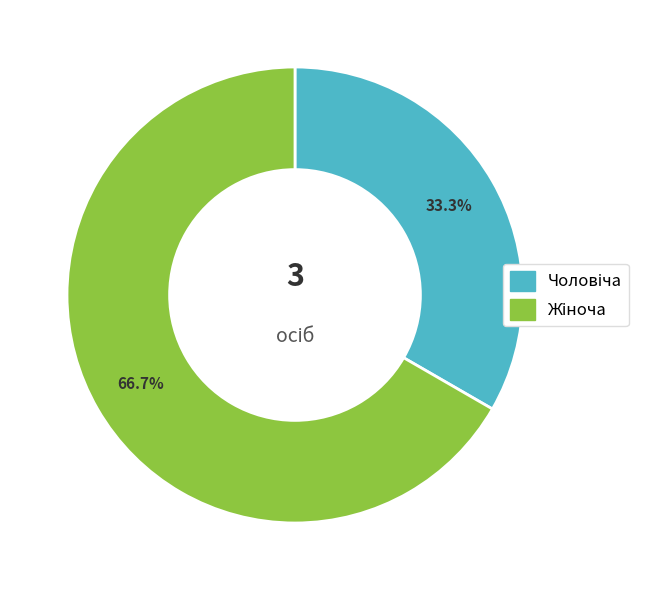

Does any single category account for the majority?

Yes